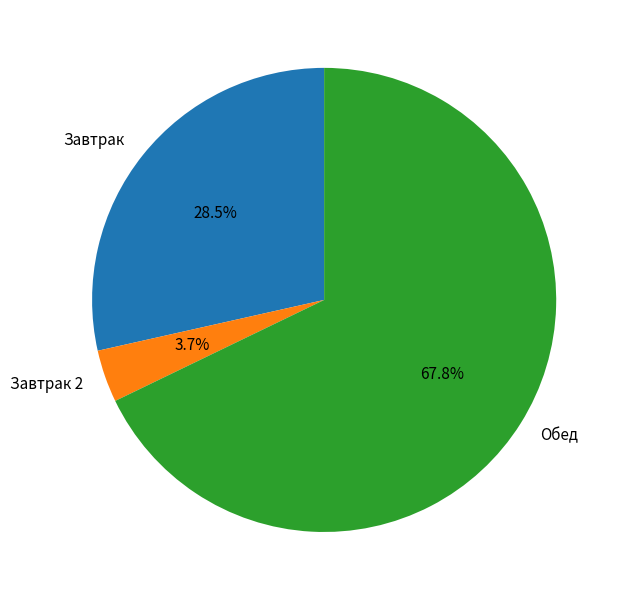

How many slices are in this pie chart?

3